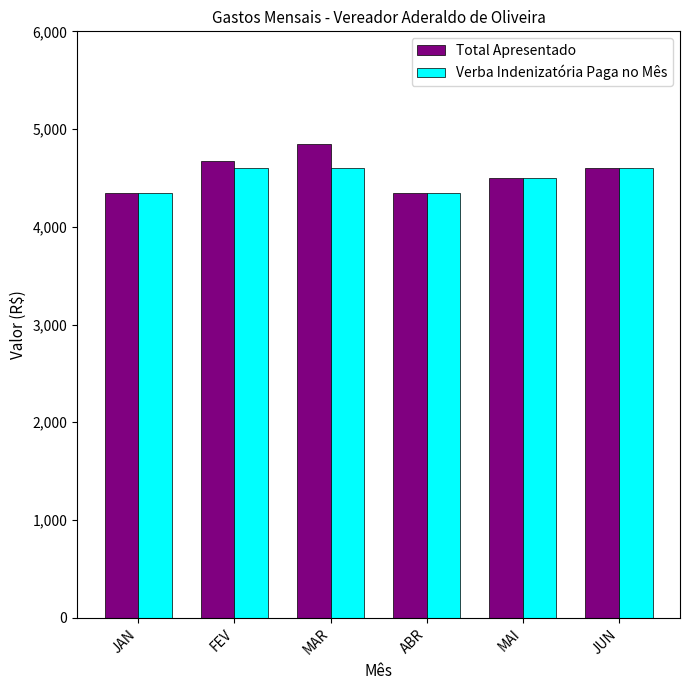

What is the approximate value of Verba Indenizatória Paga no Mês at MAR?

4600.0